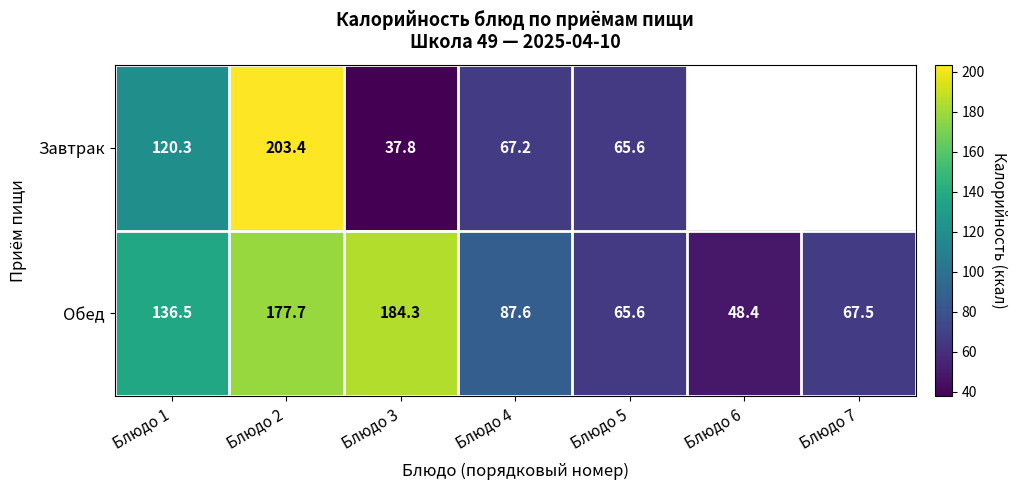

The Завтрак series shows 120.3 at Блюдо 1. True or false?

True